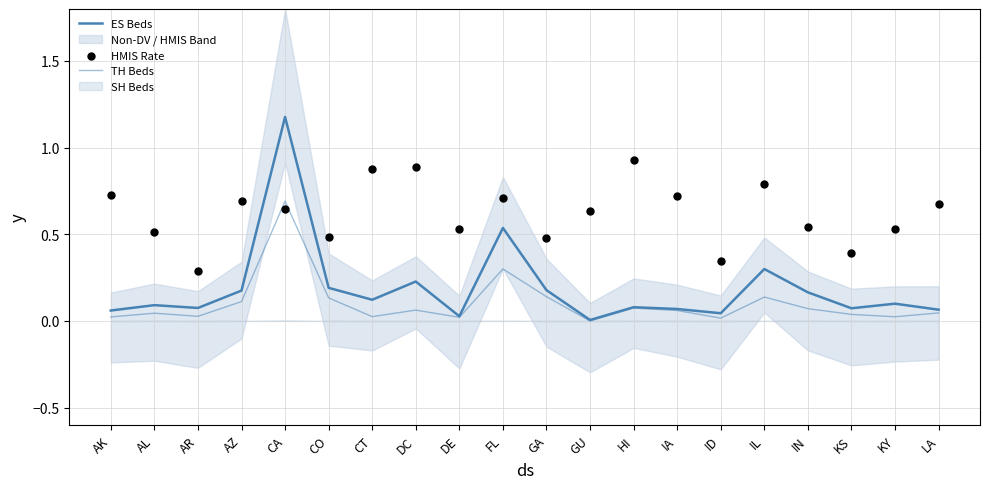

Which series contains the highest Y value?

ES Beds